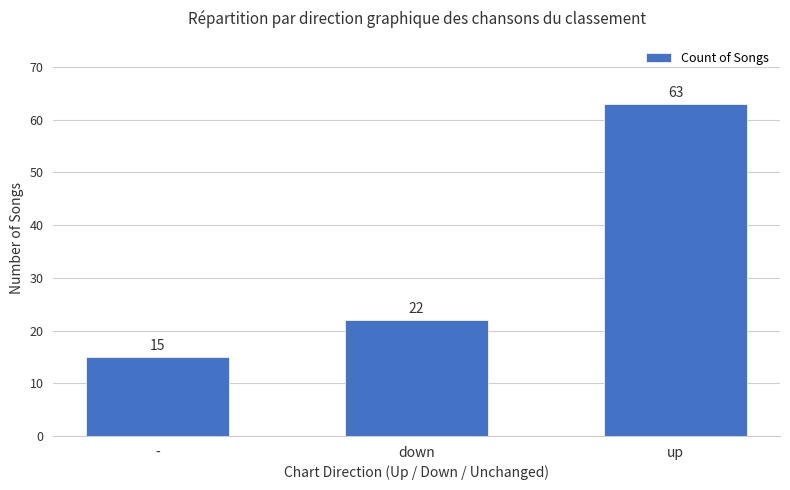

Count the number of data series in this chart.

1